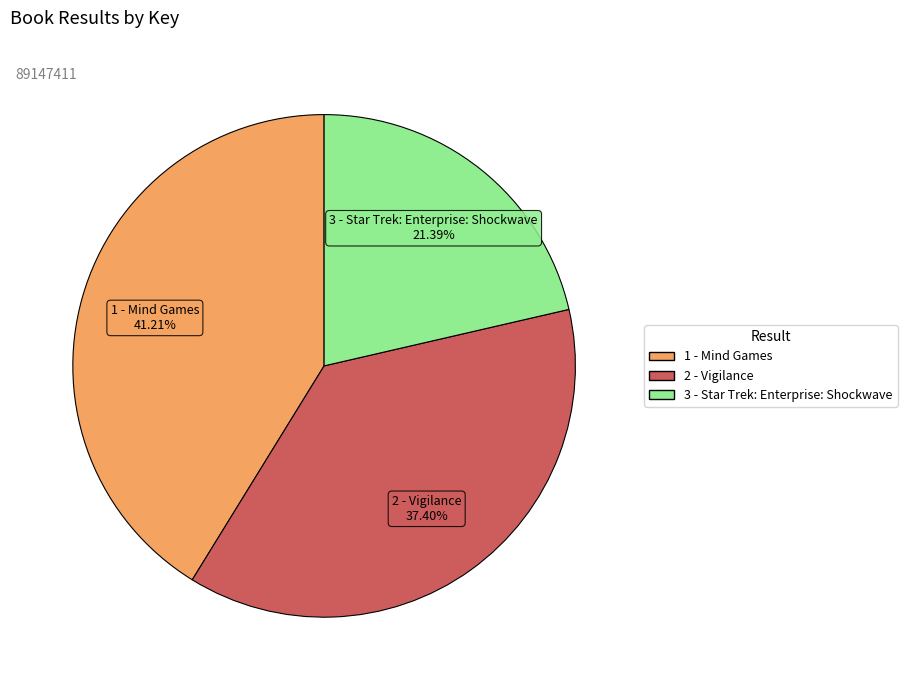

What percentage is the 1 - Mind Games slice, to the nearest percent?

41%